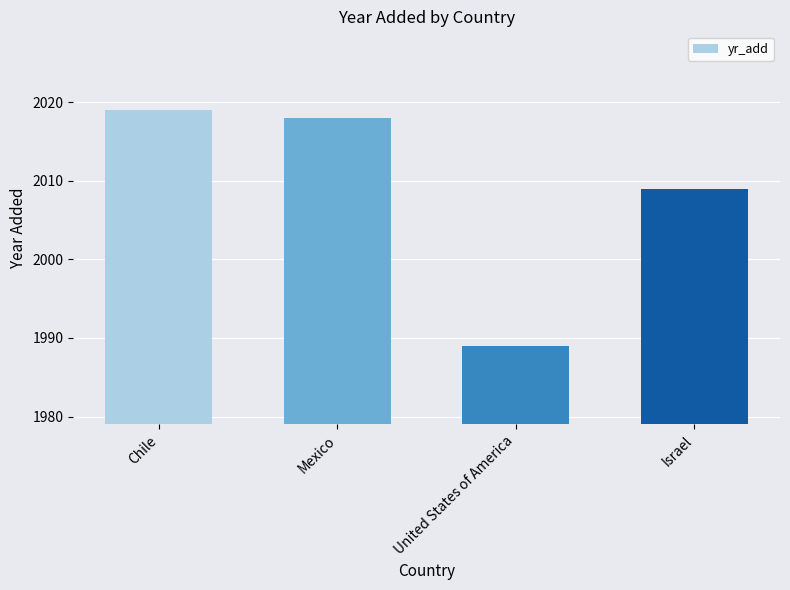

What is the difference between the maximum and minimum values?

30